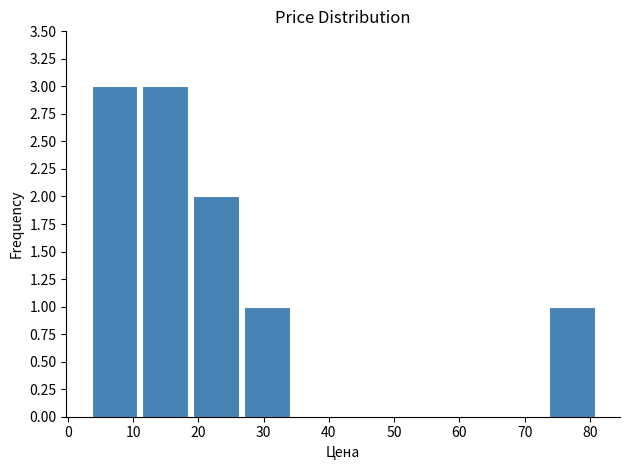

Reading left to right, list every bar in this chart as the range it spans on the x-axis followed by its height. Neither the bar edges nor the heights are printed on the chart, so give them approximately, as read against the axes.

3 to 11: 3
11 to 19: 3
19 to 27: 2
27 to 34: 1
34 to 42: 0
42 to 50: 0
50 to 58: 0
58 to 66: 0
66 to 73: 0
73 to 81: 1